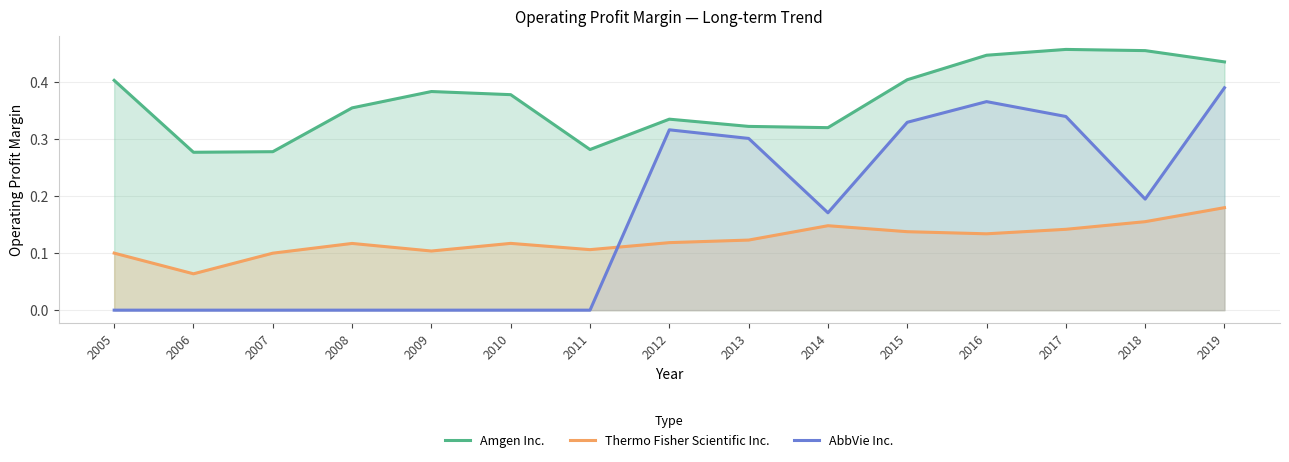

What is the difference between the highest and lowest values at 2017?

0.3